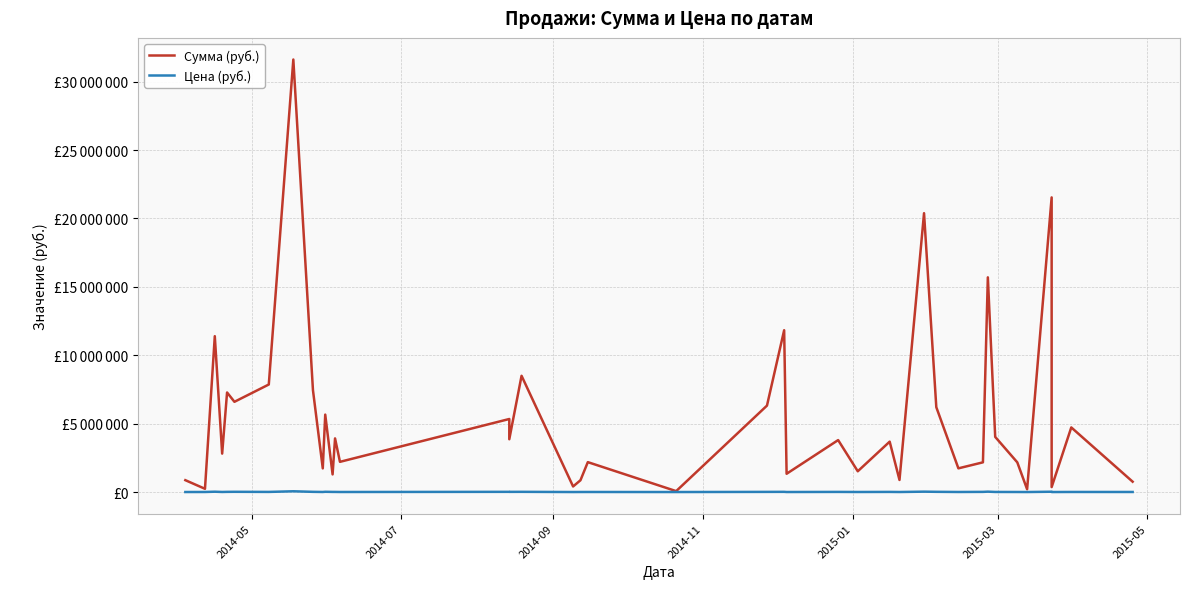

Which series has the largest range (max minus min)?

Сумма (руб.)